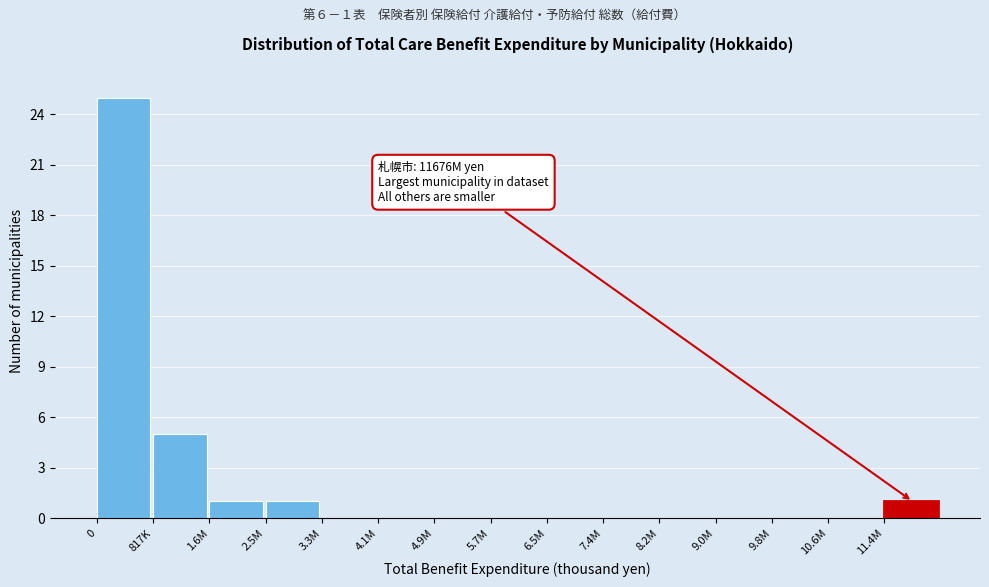

Reading right to left, what are all the values shown in this chart?

11.4M=1	10.6M=0	9.8M=0	9.0M=0	8.2M=0	7.4M=0	6.5M=0	5.7M=0	4.9M=0	4.1M=0	3.3M=0	2.5M=1	1.6M=1	817K=5	0=25